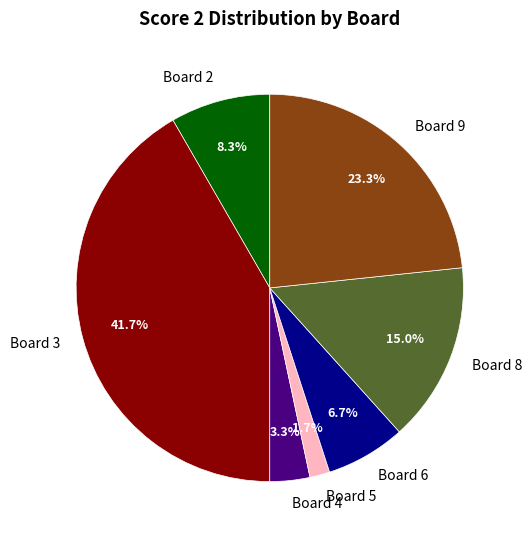

Between Board 6 and Board 2, which is larger?

Board 2